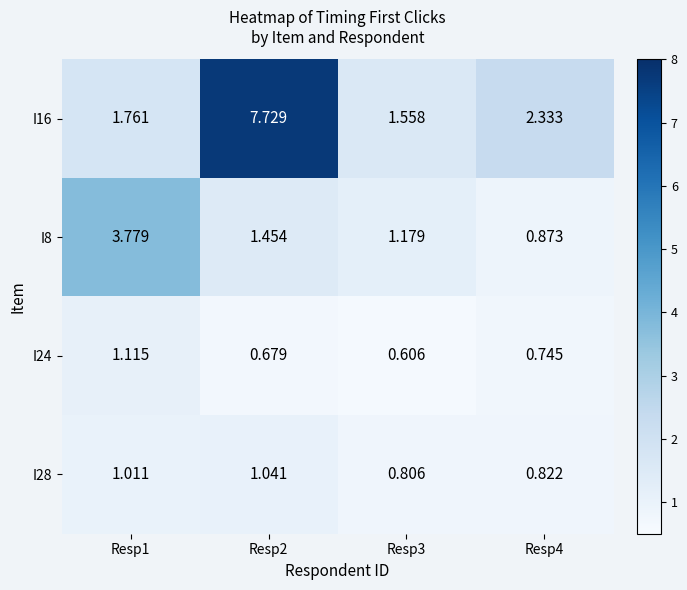

Is the value of I28 at Resp4 greater than the value of I16 at Resp2?

No